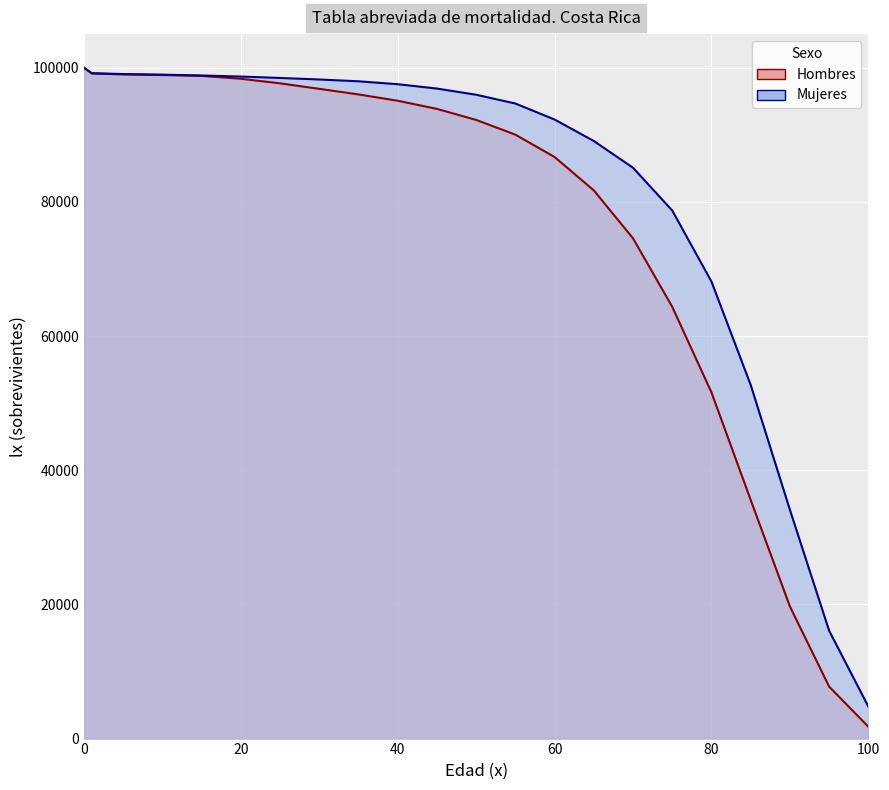

What is the value of the 2nd point from the left?

99137